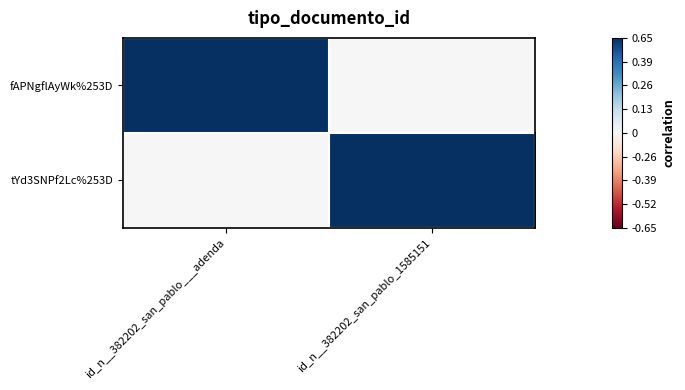

List the series in order of their peak value, lowest first.

fAPNgflAyWk%253D, tYd3SNPf2Lc%253D